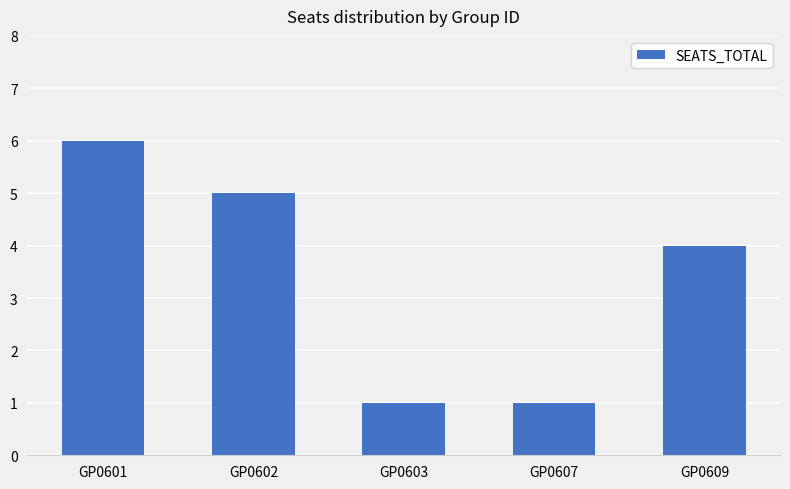

What is the value of the 2nd bar from the left?

5